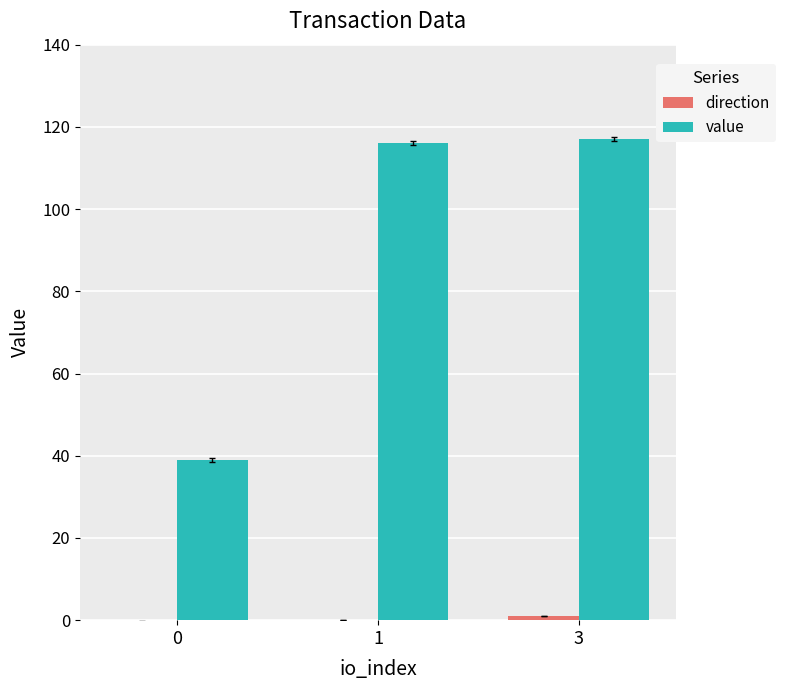

What is the sum of all value values?

272.1